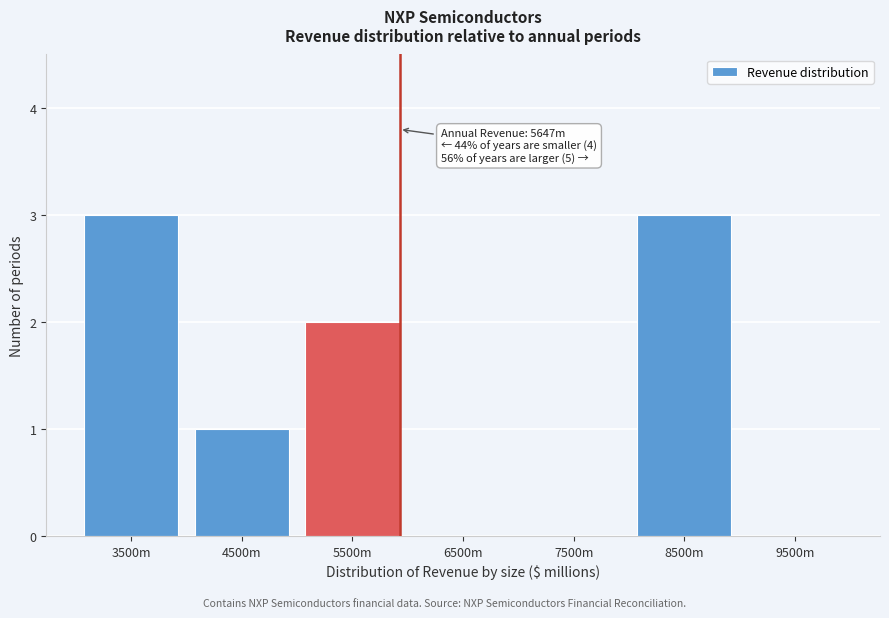

Reading left to right, extract all data points from this chart.

3500m=3	4500m=1	5500m=2	6500m=0	7500m=0	8500m=3	9500m=0